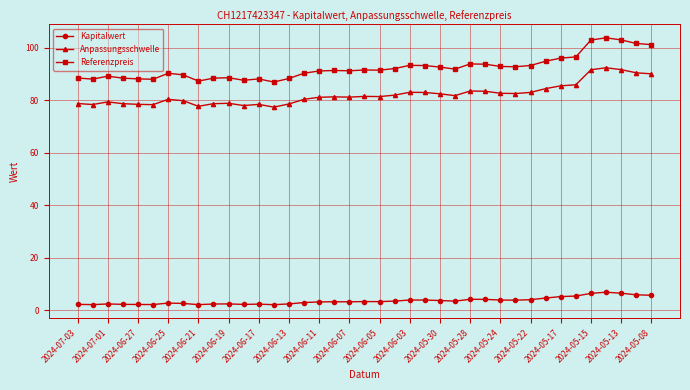

True or false: Referenzpreis has more than 2 interior local peaks.

True